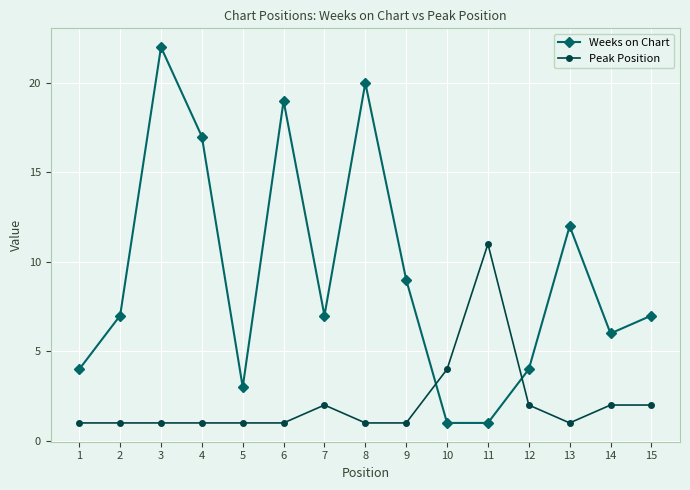

The value of Peak Position at 6 is 1. True or false?

True